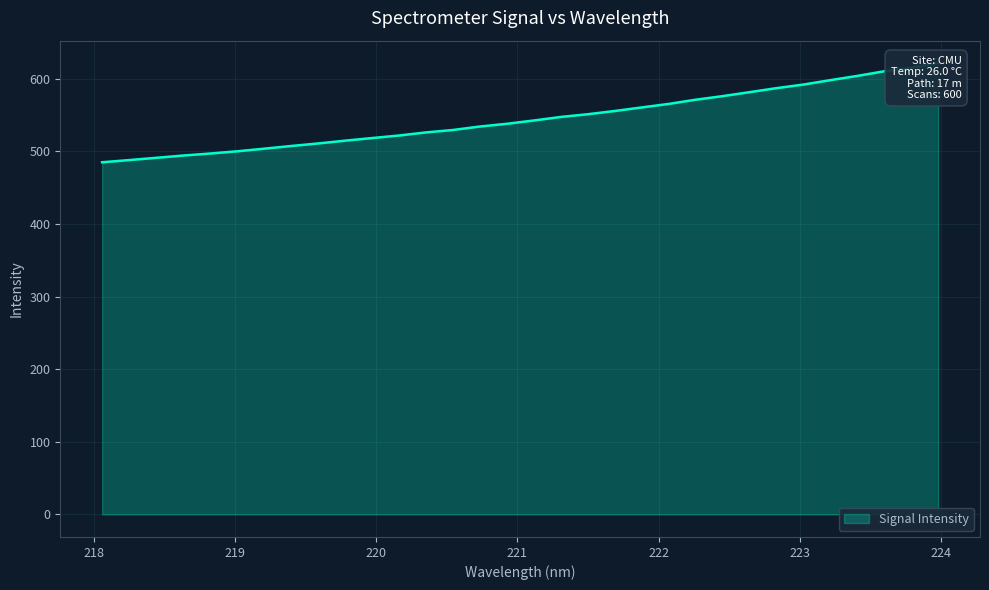

What is the change in value from 219.589 to 219.9712?

+7.5